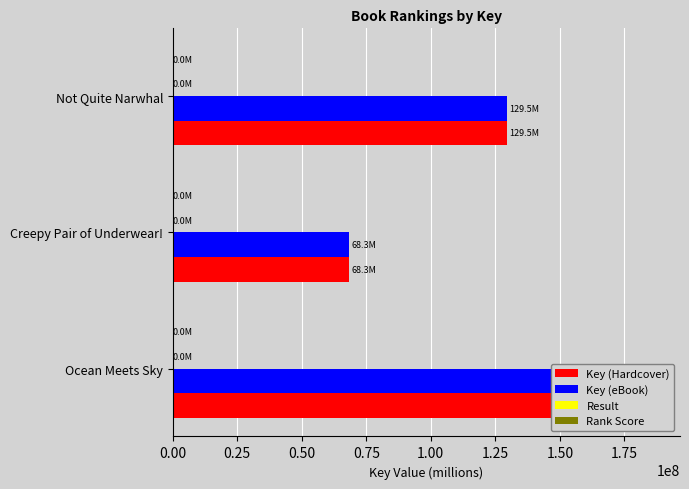

What is the sum of all Key (eBook) values?

364385237